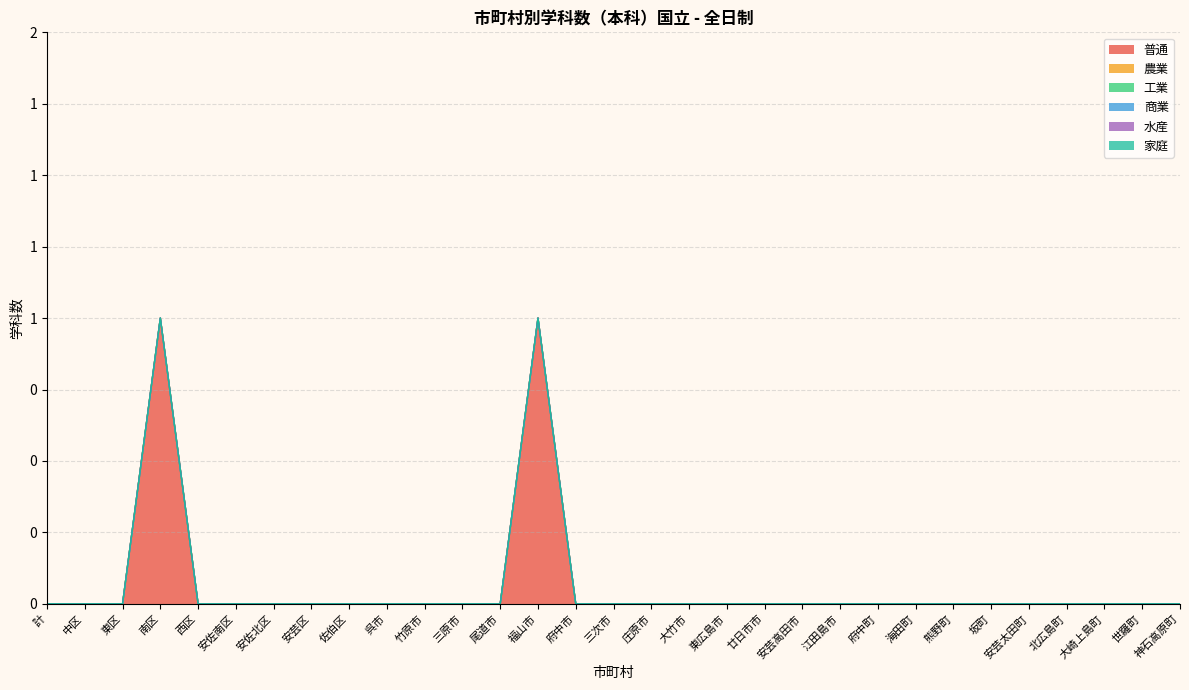

Is the value of 工業 at 安芸高田市 greater than the value of 家庭 at 世羅町?

No